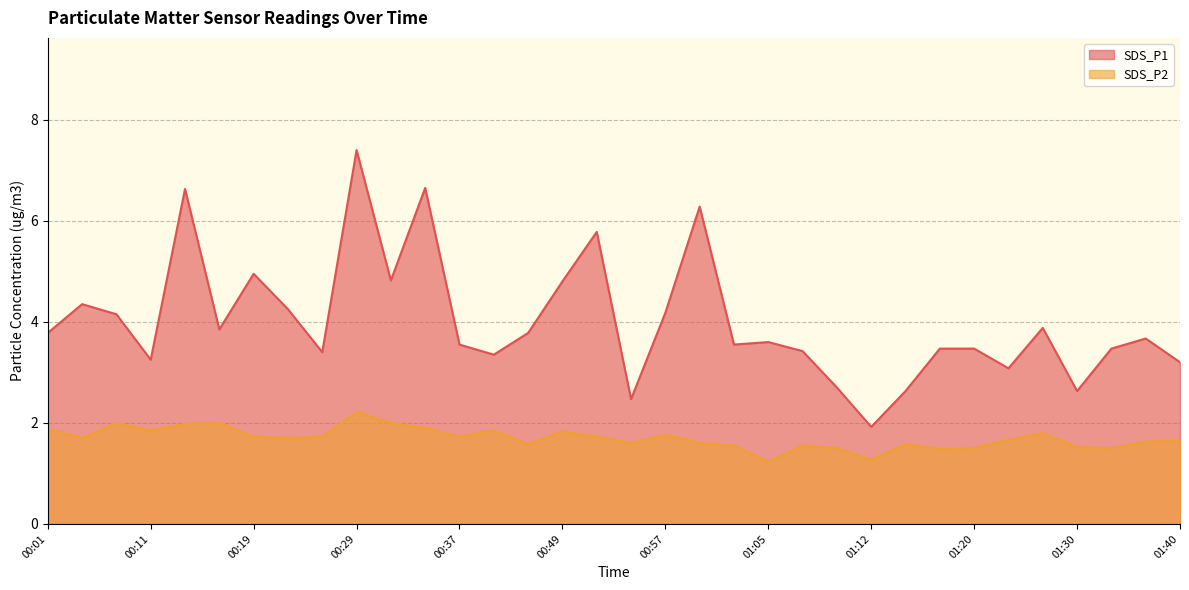

What is the greatest value displayed?

7.4